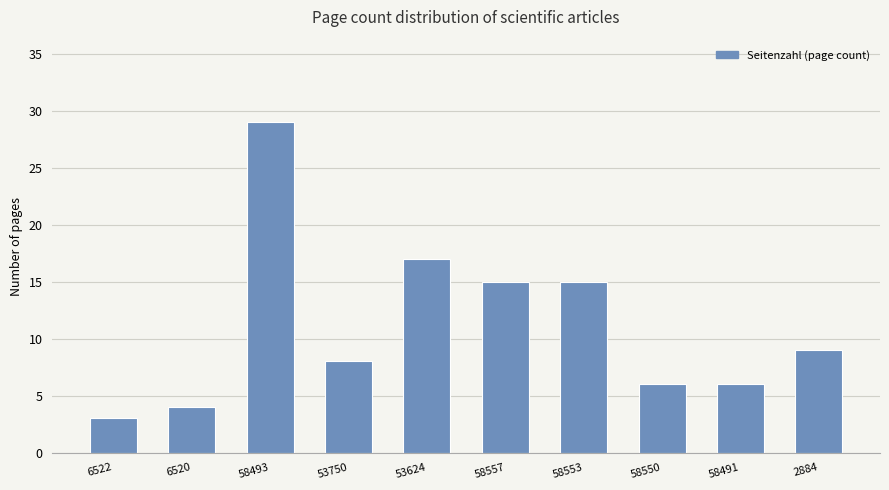

Reading left to right, what are all the values shown in this chart?

3	4	29	8	17	15	15	6	6	9